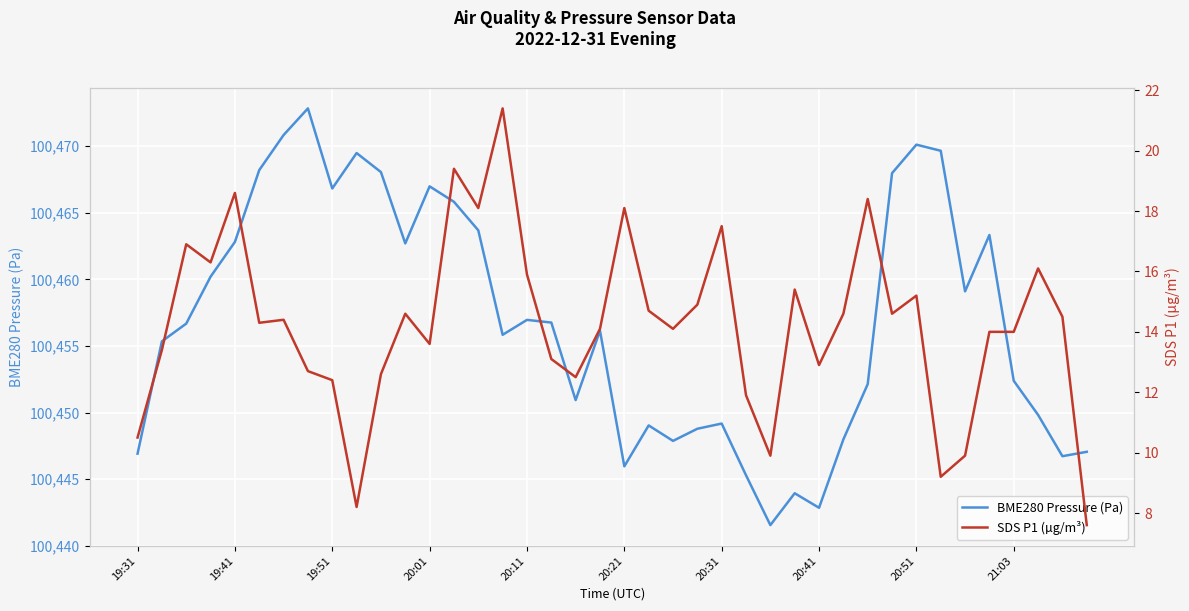

True or false: SDS P1 (µg/m³) and BME280 Pressure (Pa) cross at least once.

False